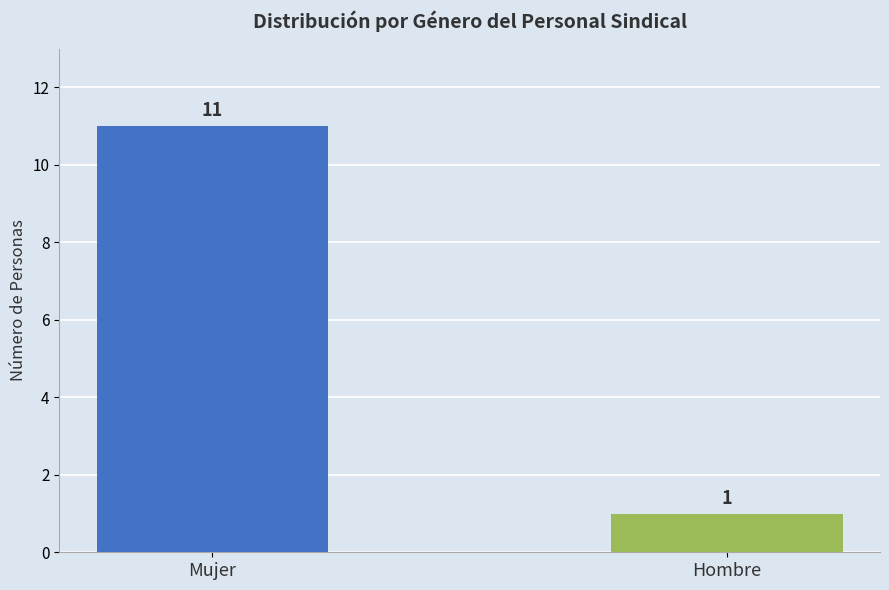

What is the change in value from Mujer to Hombre?

-10